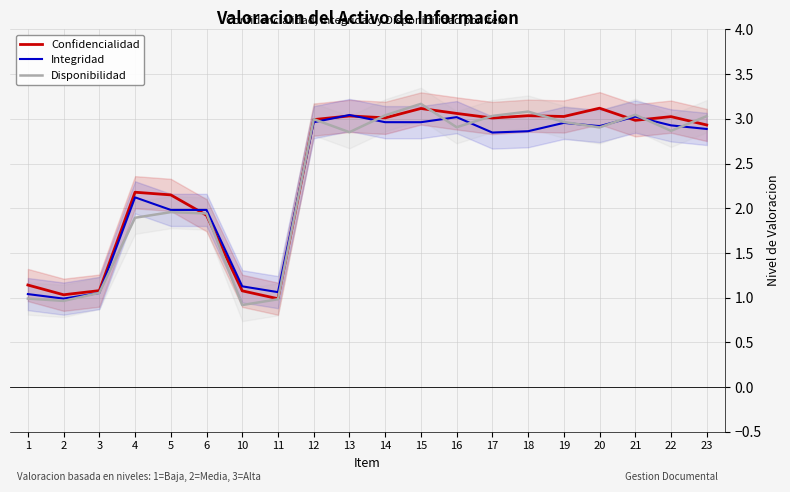

What is the highest value of the Integridad series?

3.0